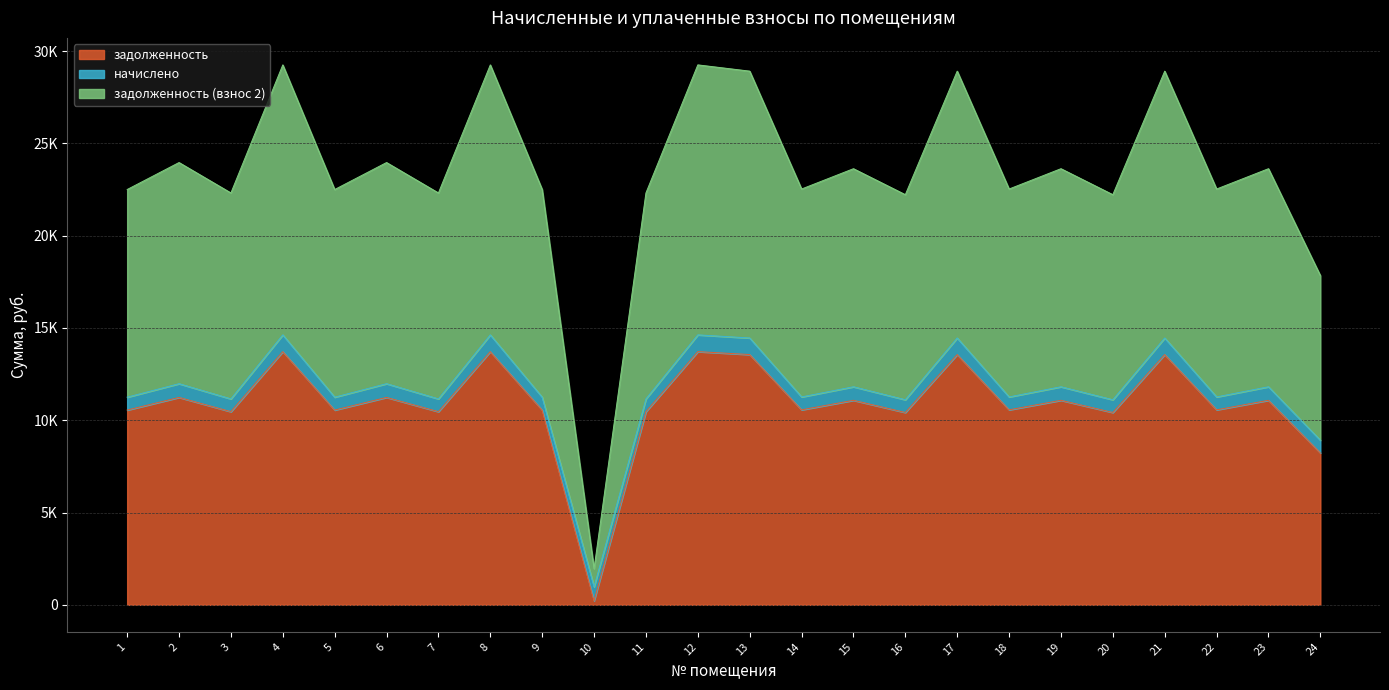

True or false: задолженность has a value of 11078.5 at 19.

True